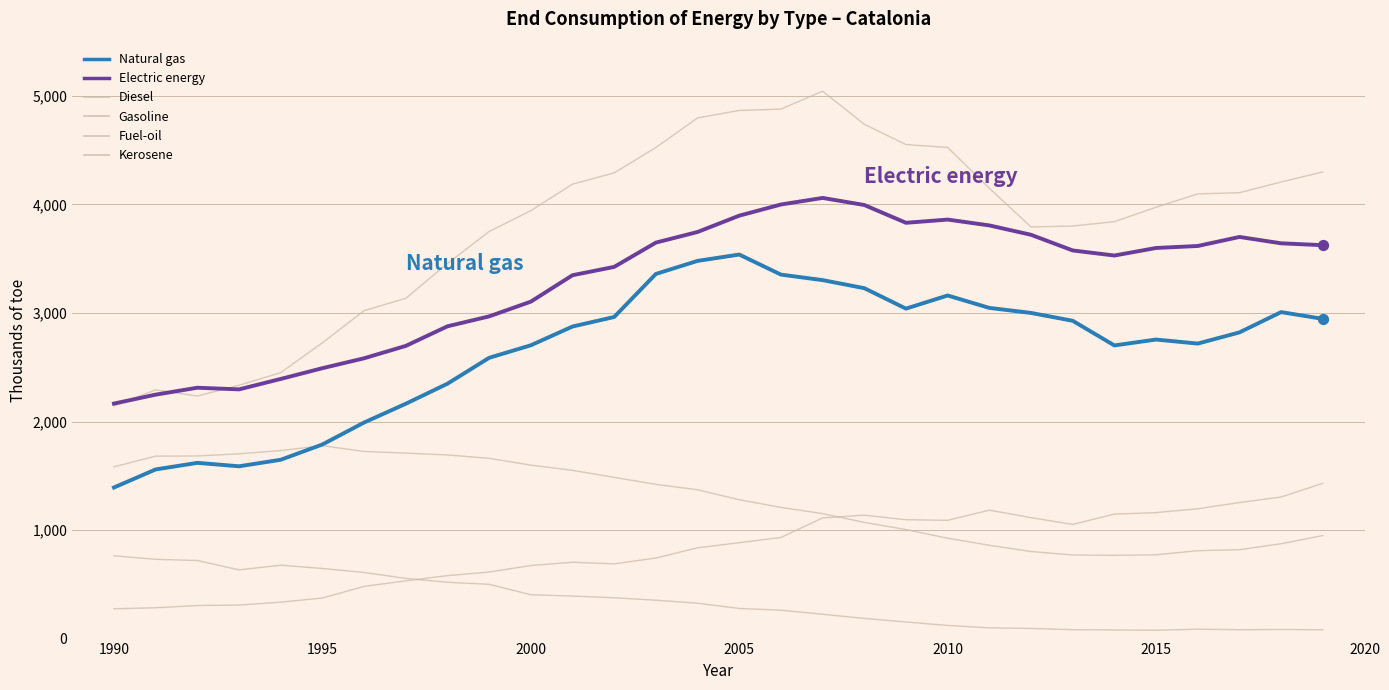

Does the chart have visible grid lines?

Yes